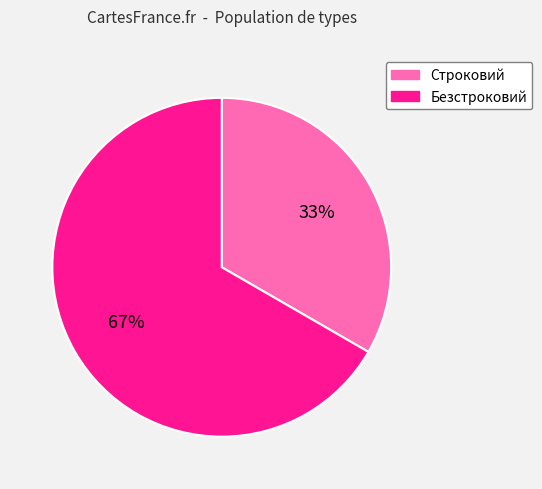

What percentage is the Безстроковий slice, to the nearest percent?

67%